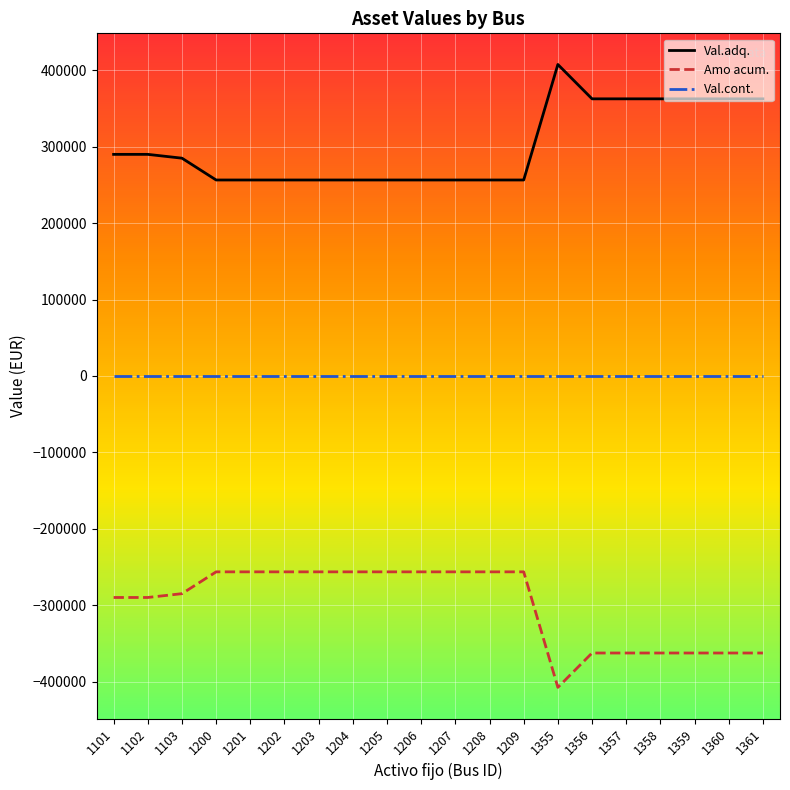

How many Val.adq. values are between 256450 and 362678?

19